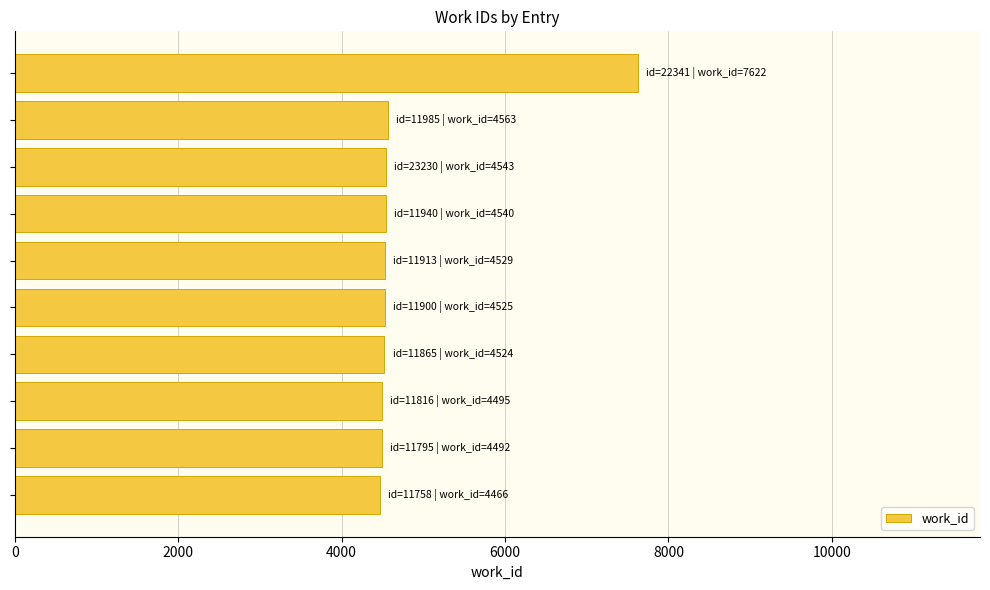

What is the greatest value displayed?

7622